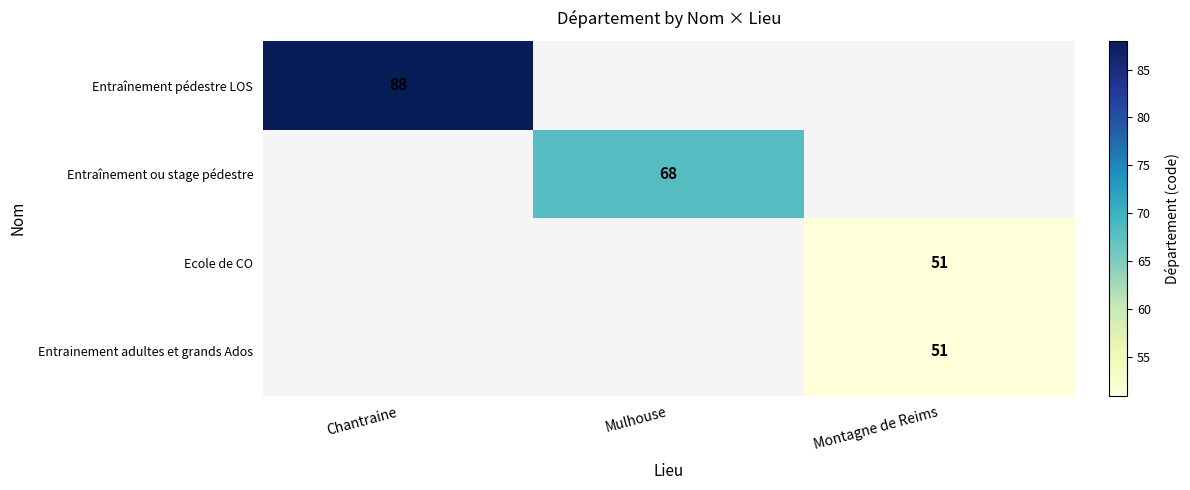

The value of Entraînement ou stage pédestre at Mulhouse is 68. True or false?

True